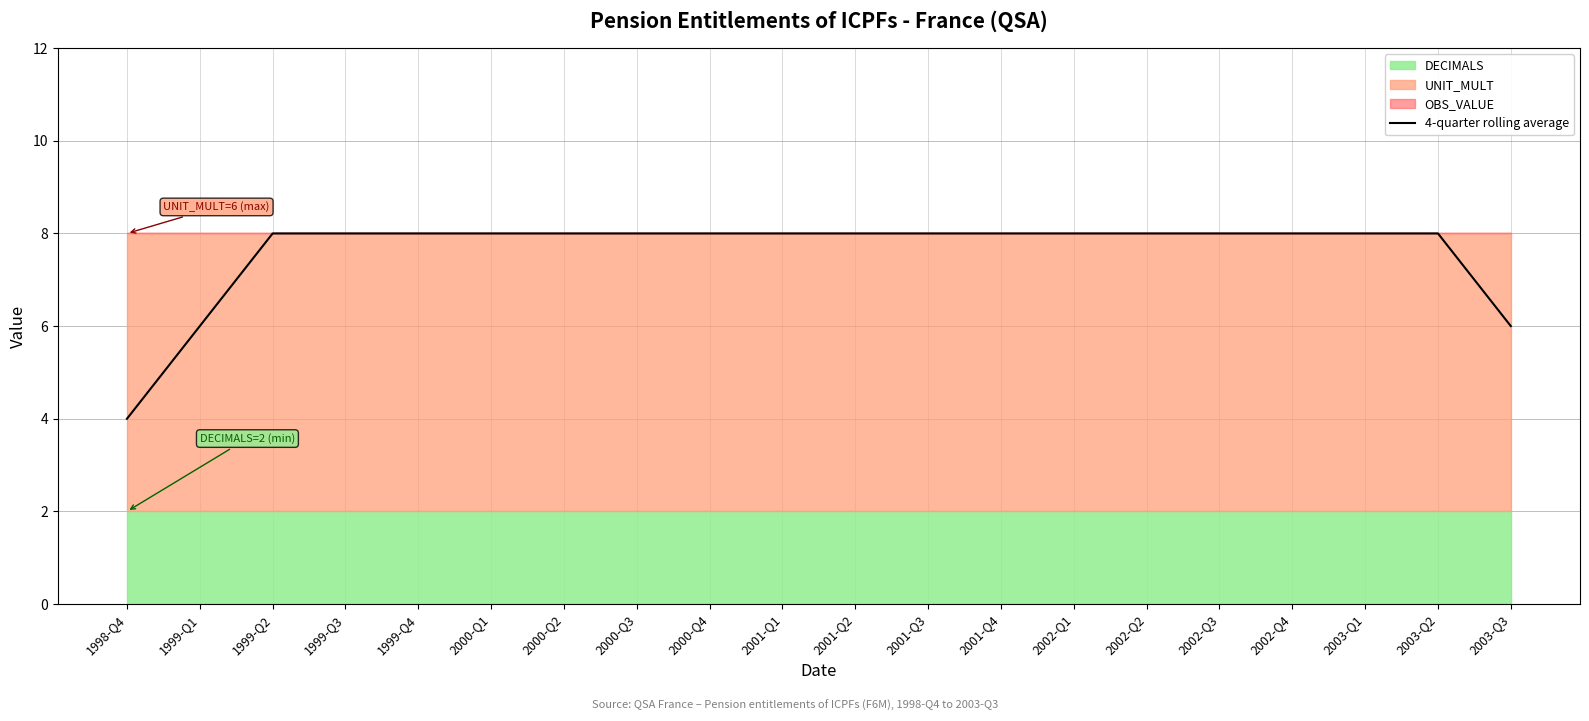

At which label does 4-quarter rolling average reach its minimum?

1998-Q4